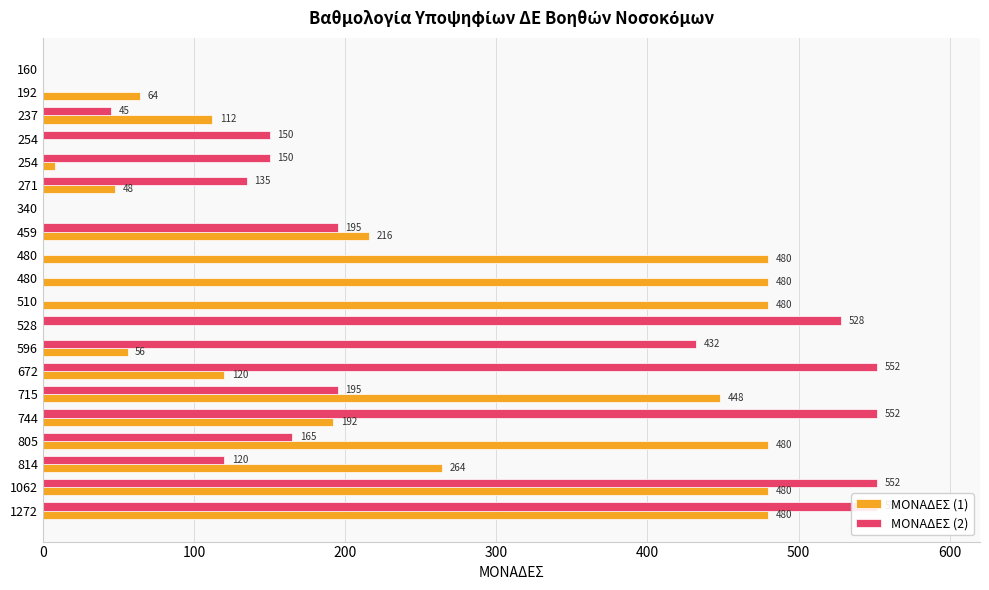

Which series has the largest range (max minus min)?

ΜΟΝΑΔΕΣ (2)